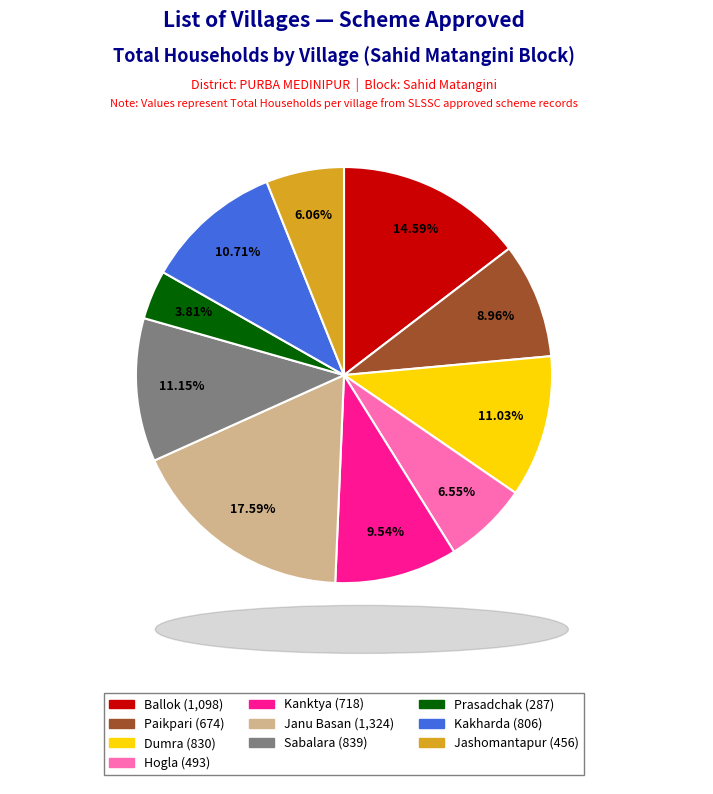

Combined, do Prasadchak and Sabalara account for over 50%?

No